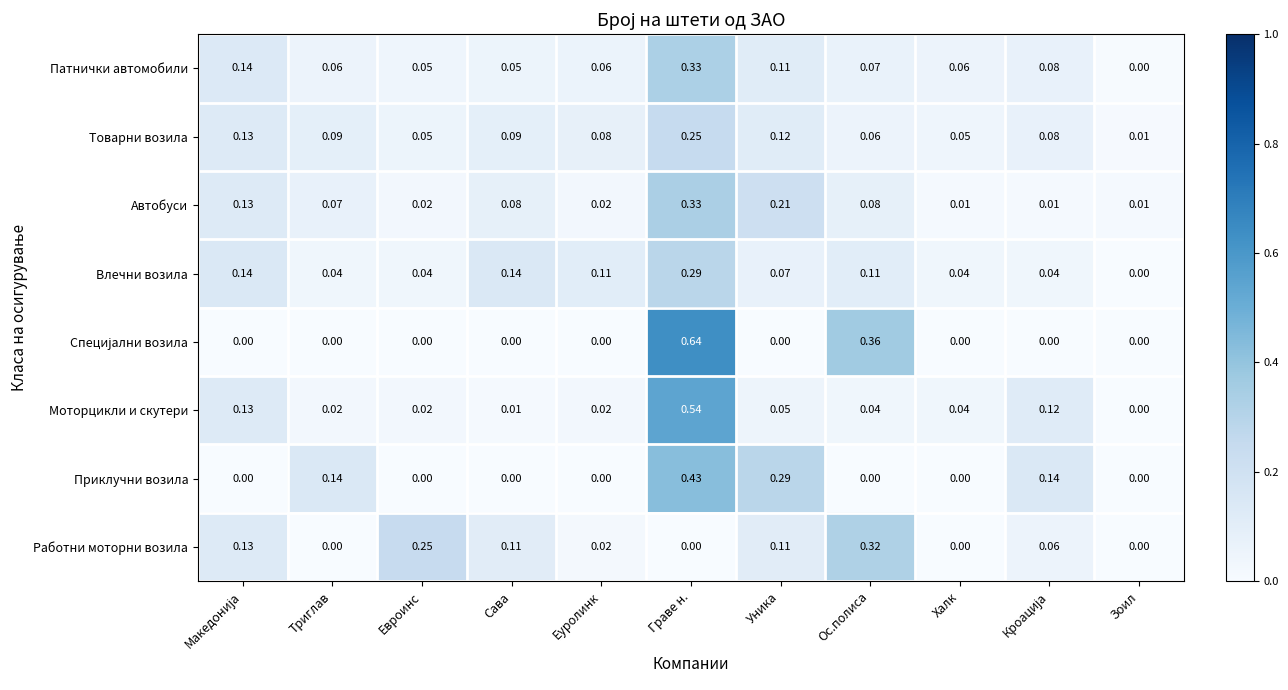

At which category is the sum across all series the highest?

Граве н.